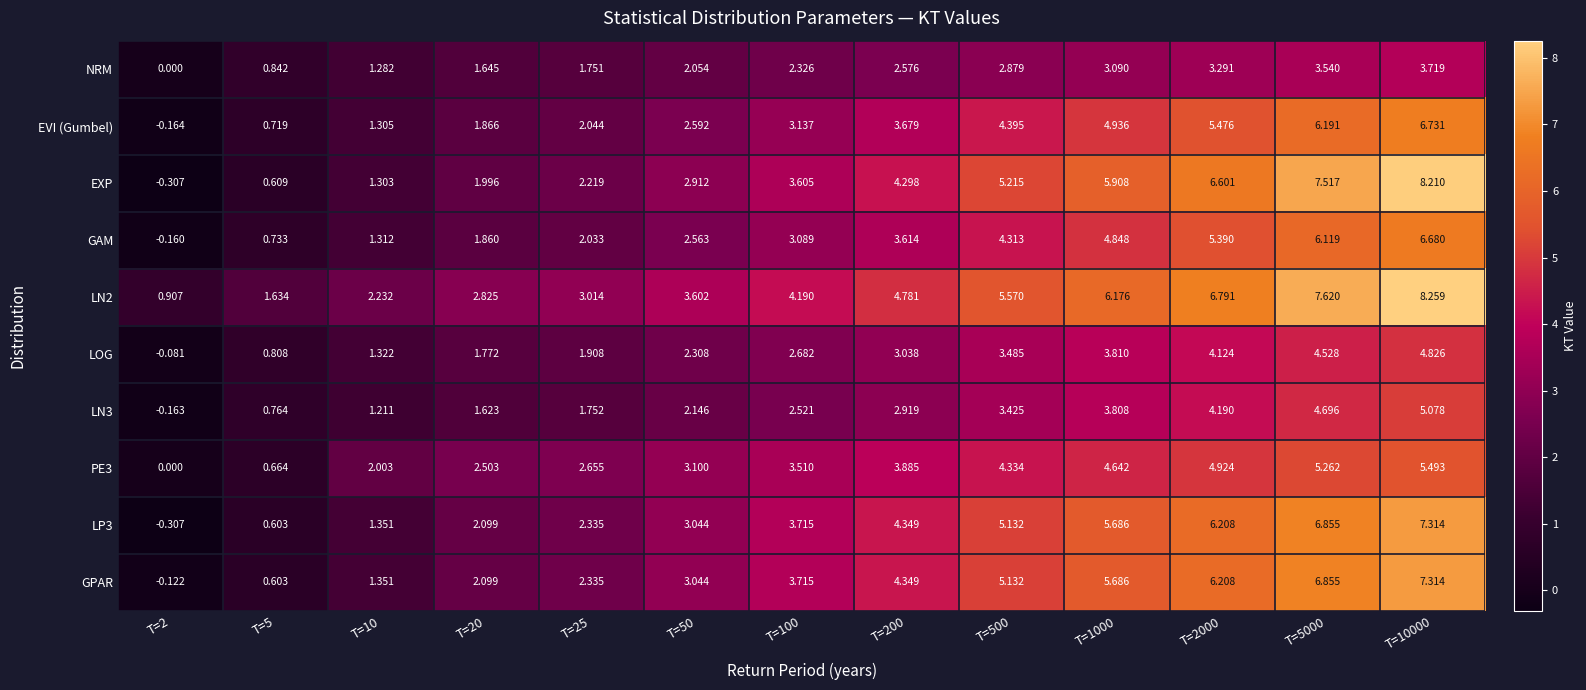

Count the number of categories in the chart.

13